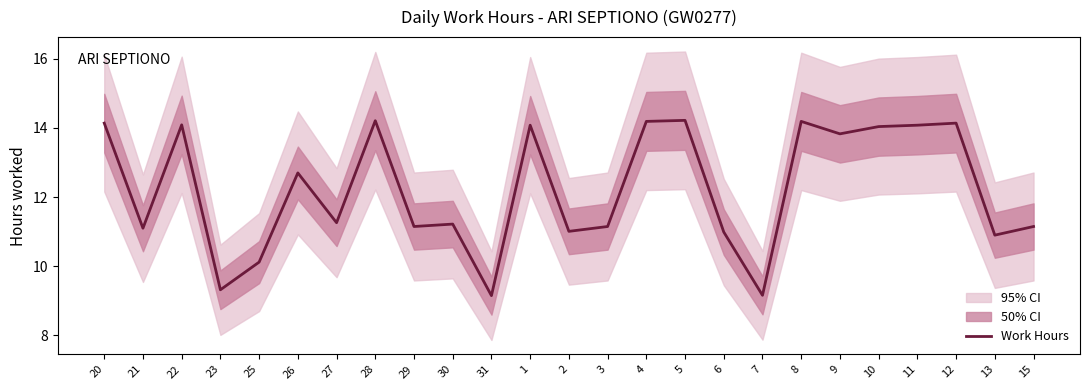

True or false: the data shows 14.2 at 8.

True